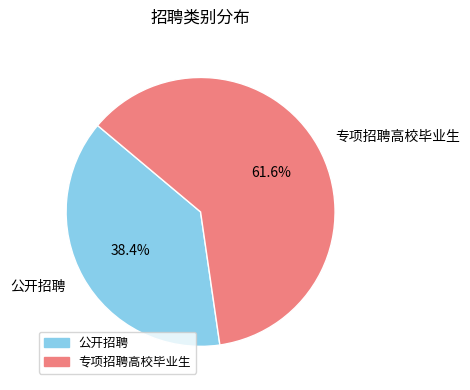

To the nearest percent, what is the combined percentage of 公开招聘 and 专项招聘高校毕业生?

100%